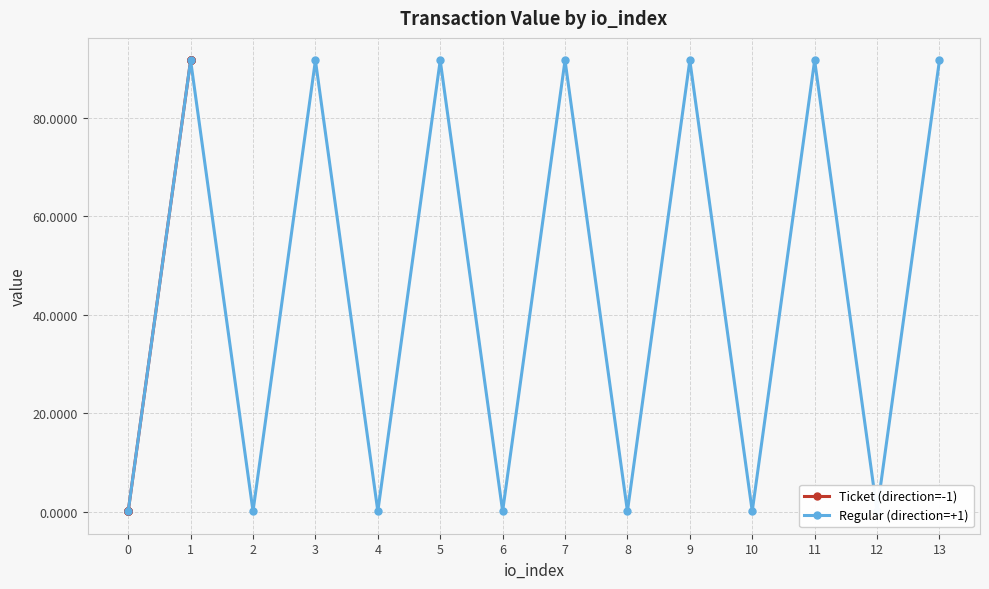

True or false: Ticket (direction=-1) and Regular (direction=+1) intersect in this chart.

False